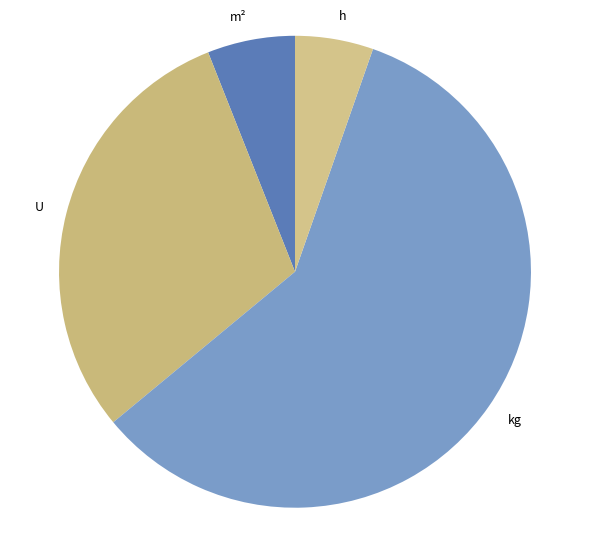

Combined, do h and m² account for over 50%?

No